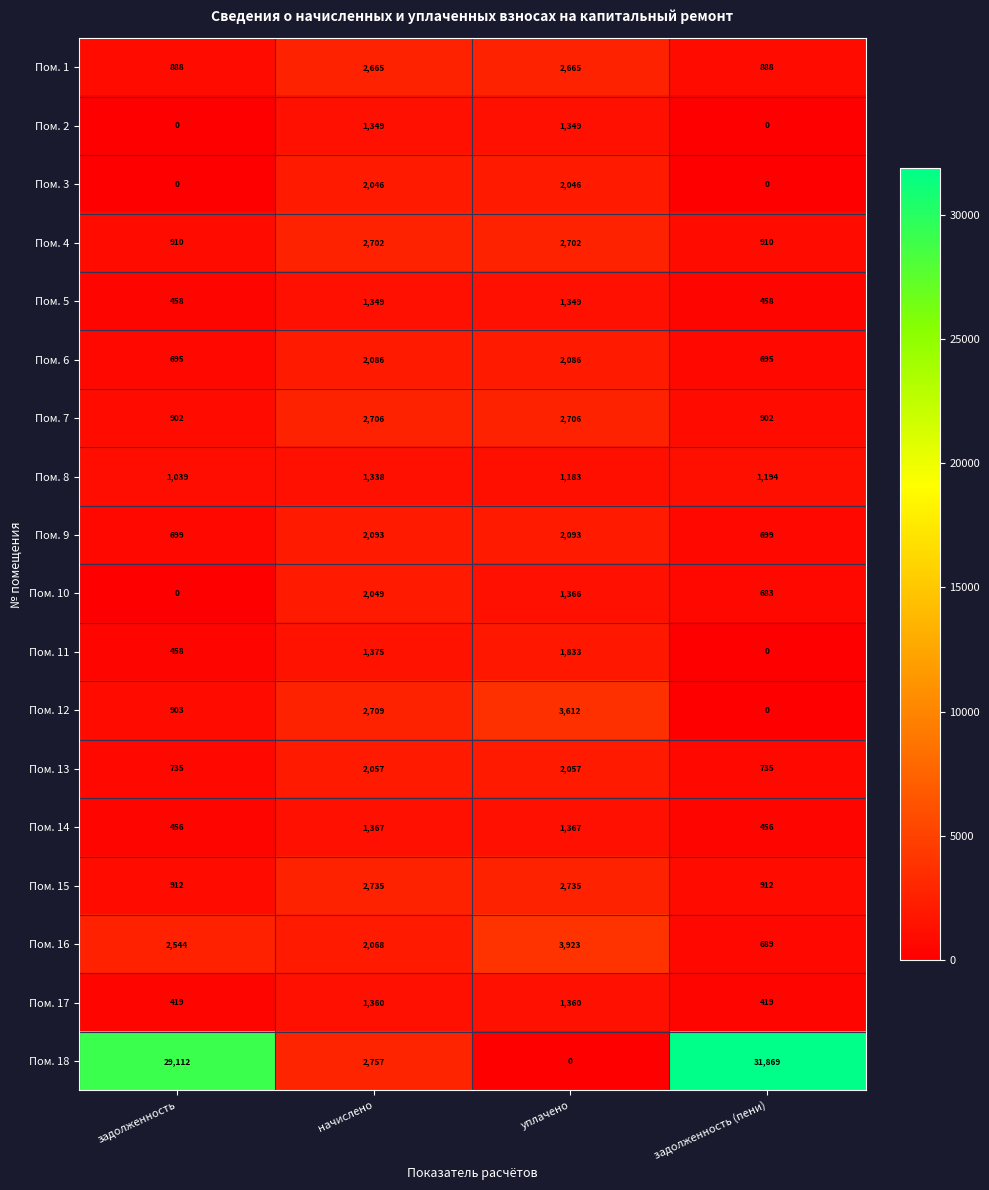

What is the difference between the second highest and second lowest values in the Пом. 13 series?

1322